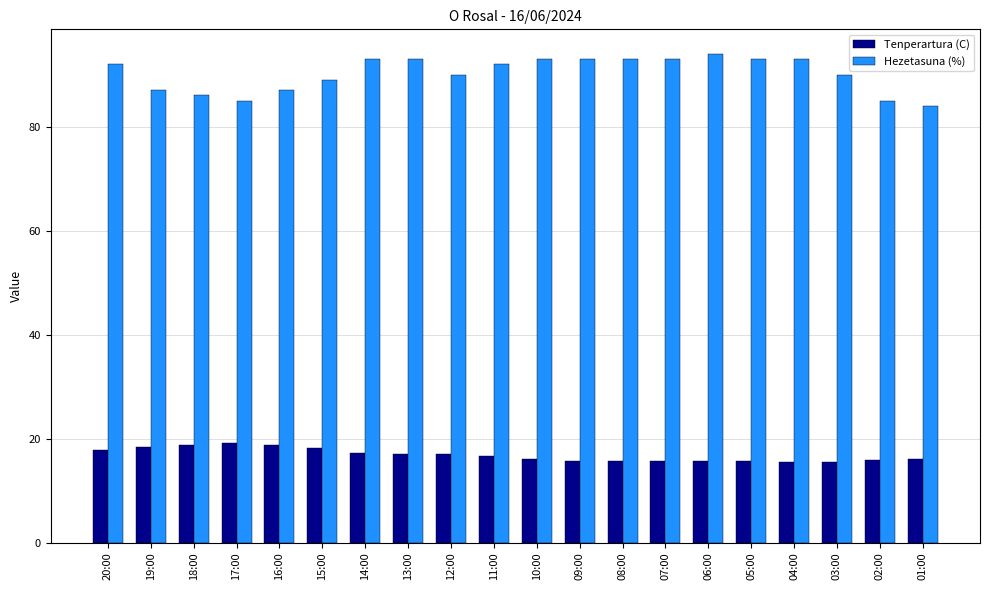

The Hezetasuna (%) series shows 86.0 at 18:00. True or false?

True